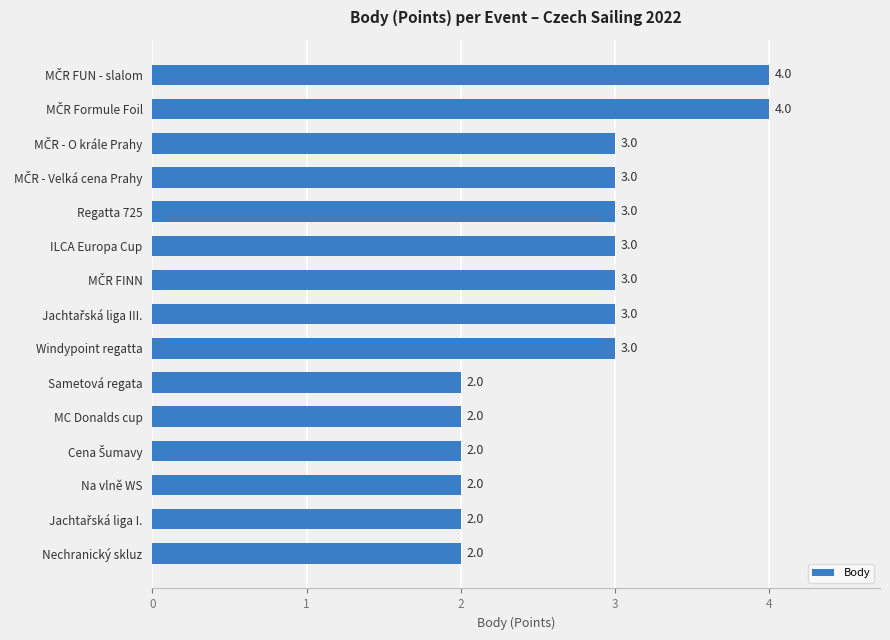

What is the maximum value shown in the chart?

4